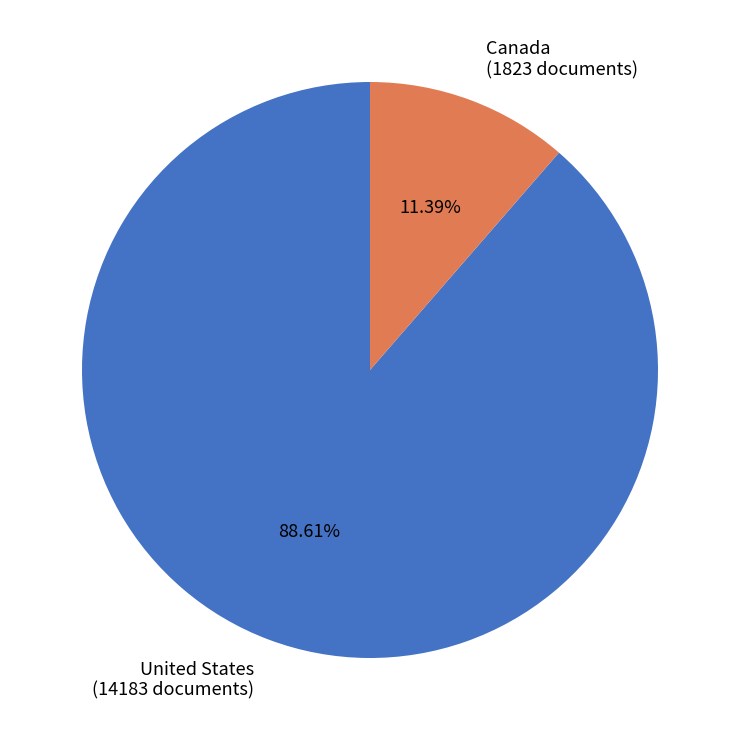

Is there a majority slice in this chart?

Yes